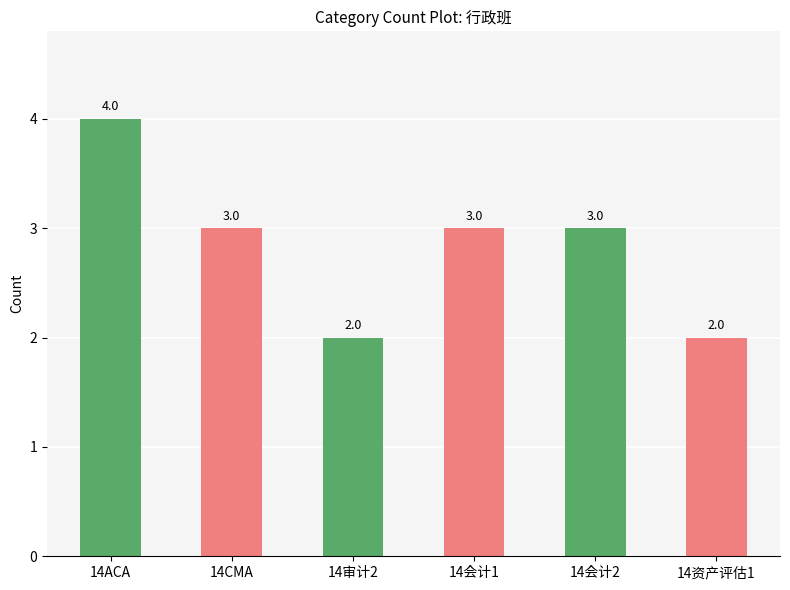

What is the maximum value shown in the chart?

4